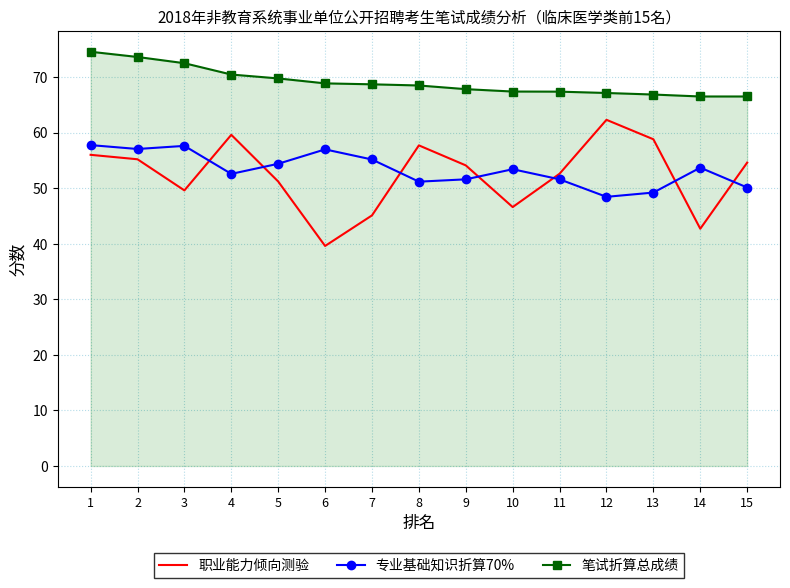

Is it true that 笔试折算总成绩 equals 67.1 at 12?

True